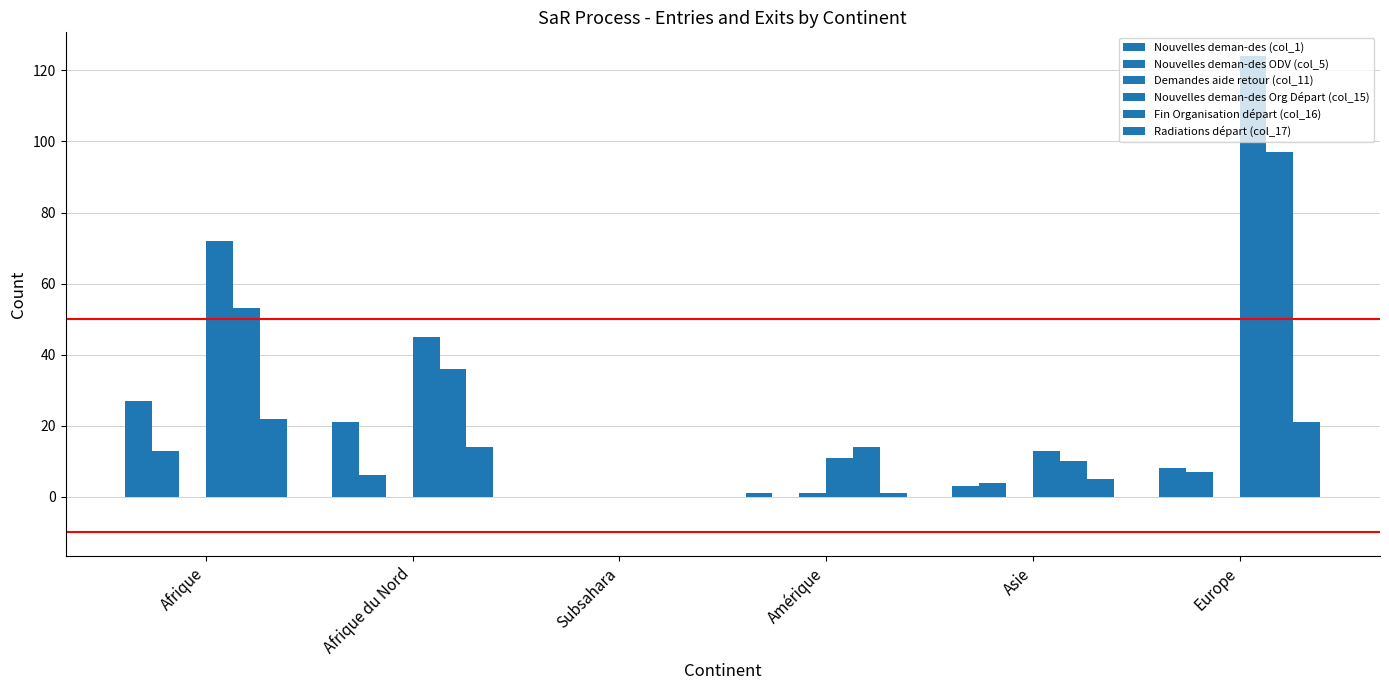

Are the bars horizontal?

No